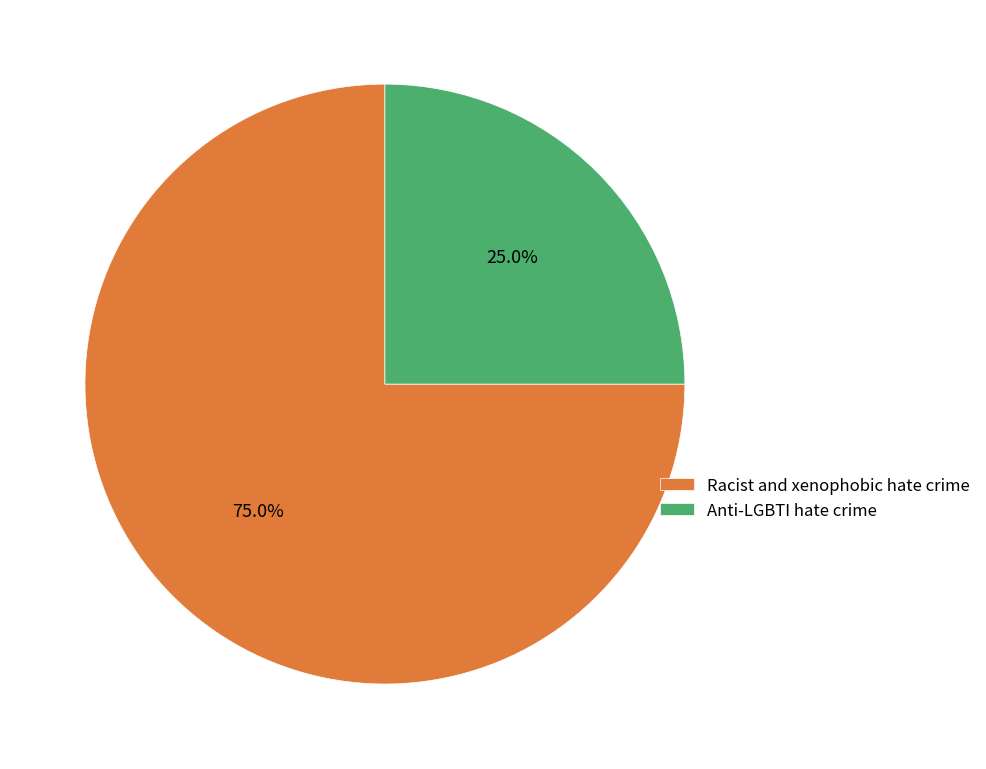

What percentage is the Anti-LGBTI hate crime slice, to the nearest percent?

25%